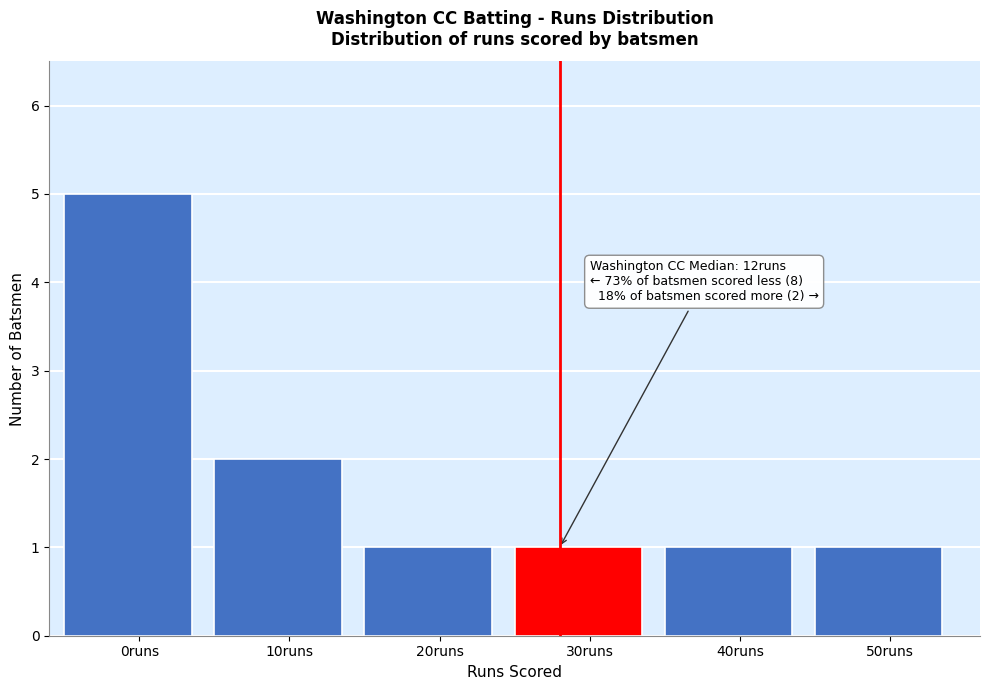

Reading right to left, list all the values displayed in this chart.

1	1	1	1	2	5